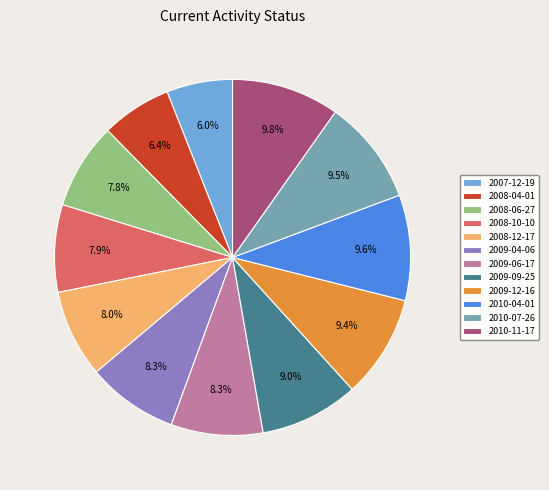

Is it true that 2009-09-25 is 21% of the pie?

False